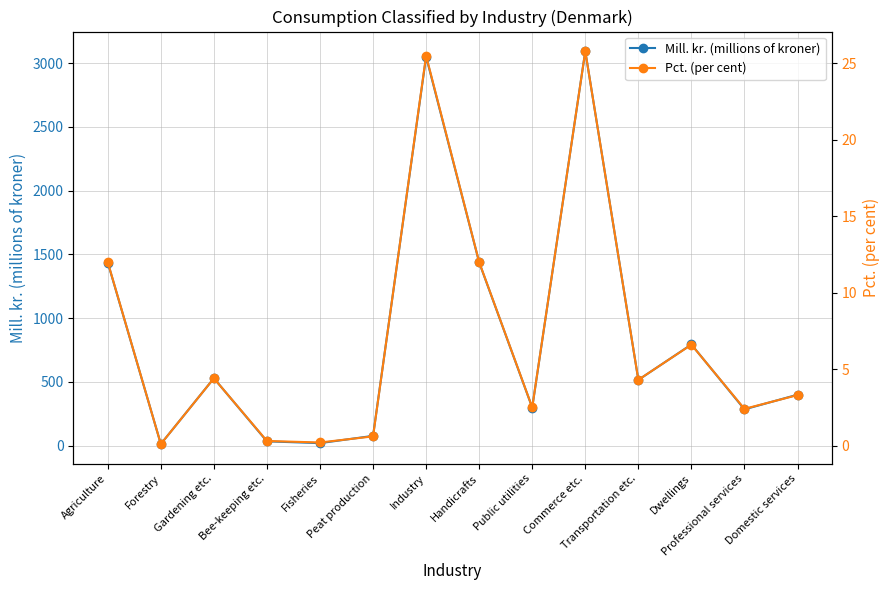

The value of Pct. (per cent) at Peat production is 0.8. True or false?

False